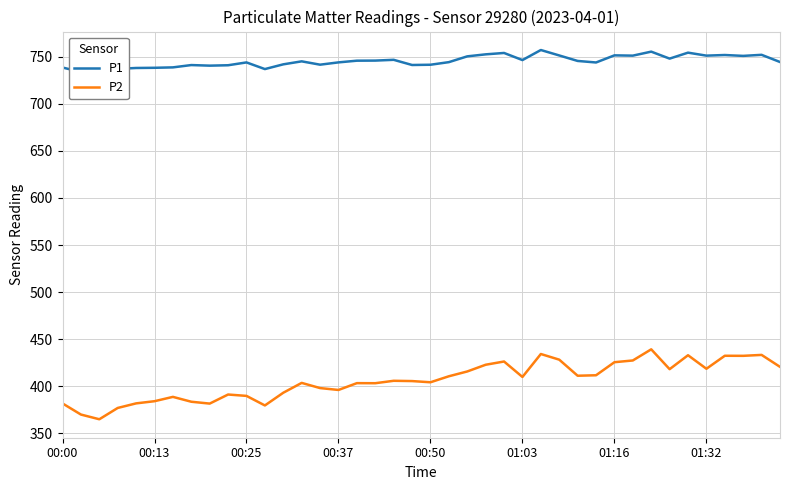

What is the highest value of the P2 series?

439.3